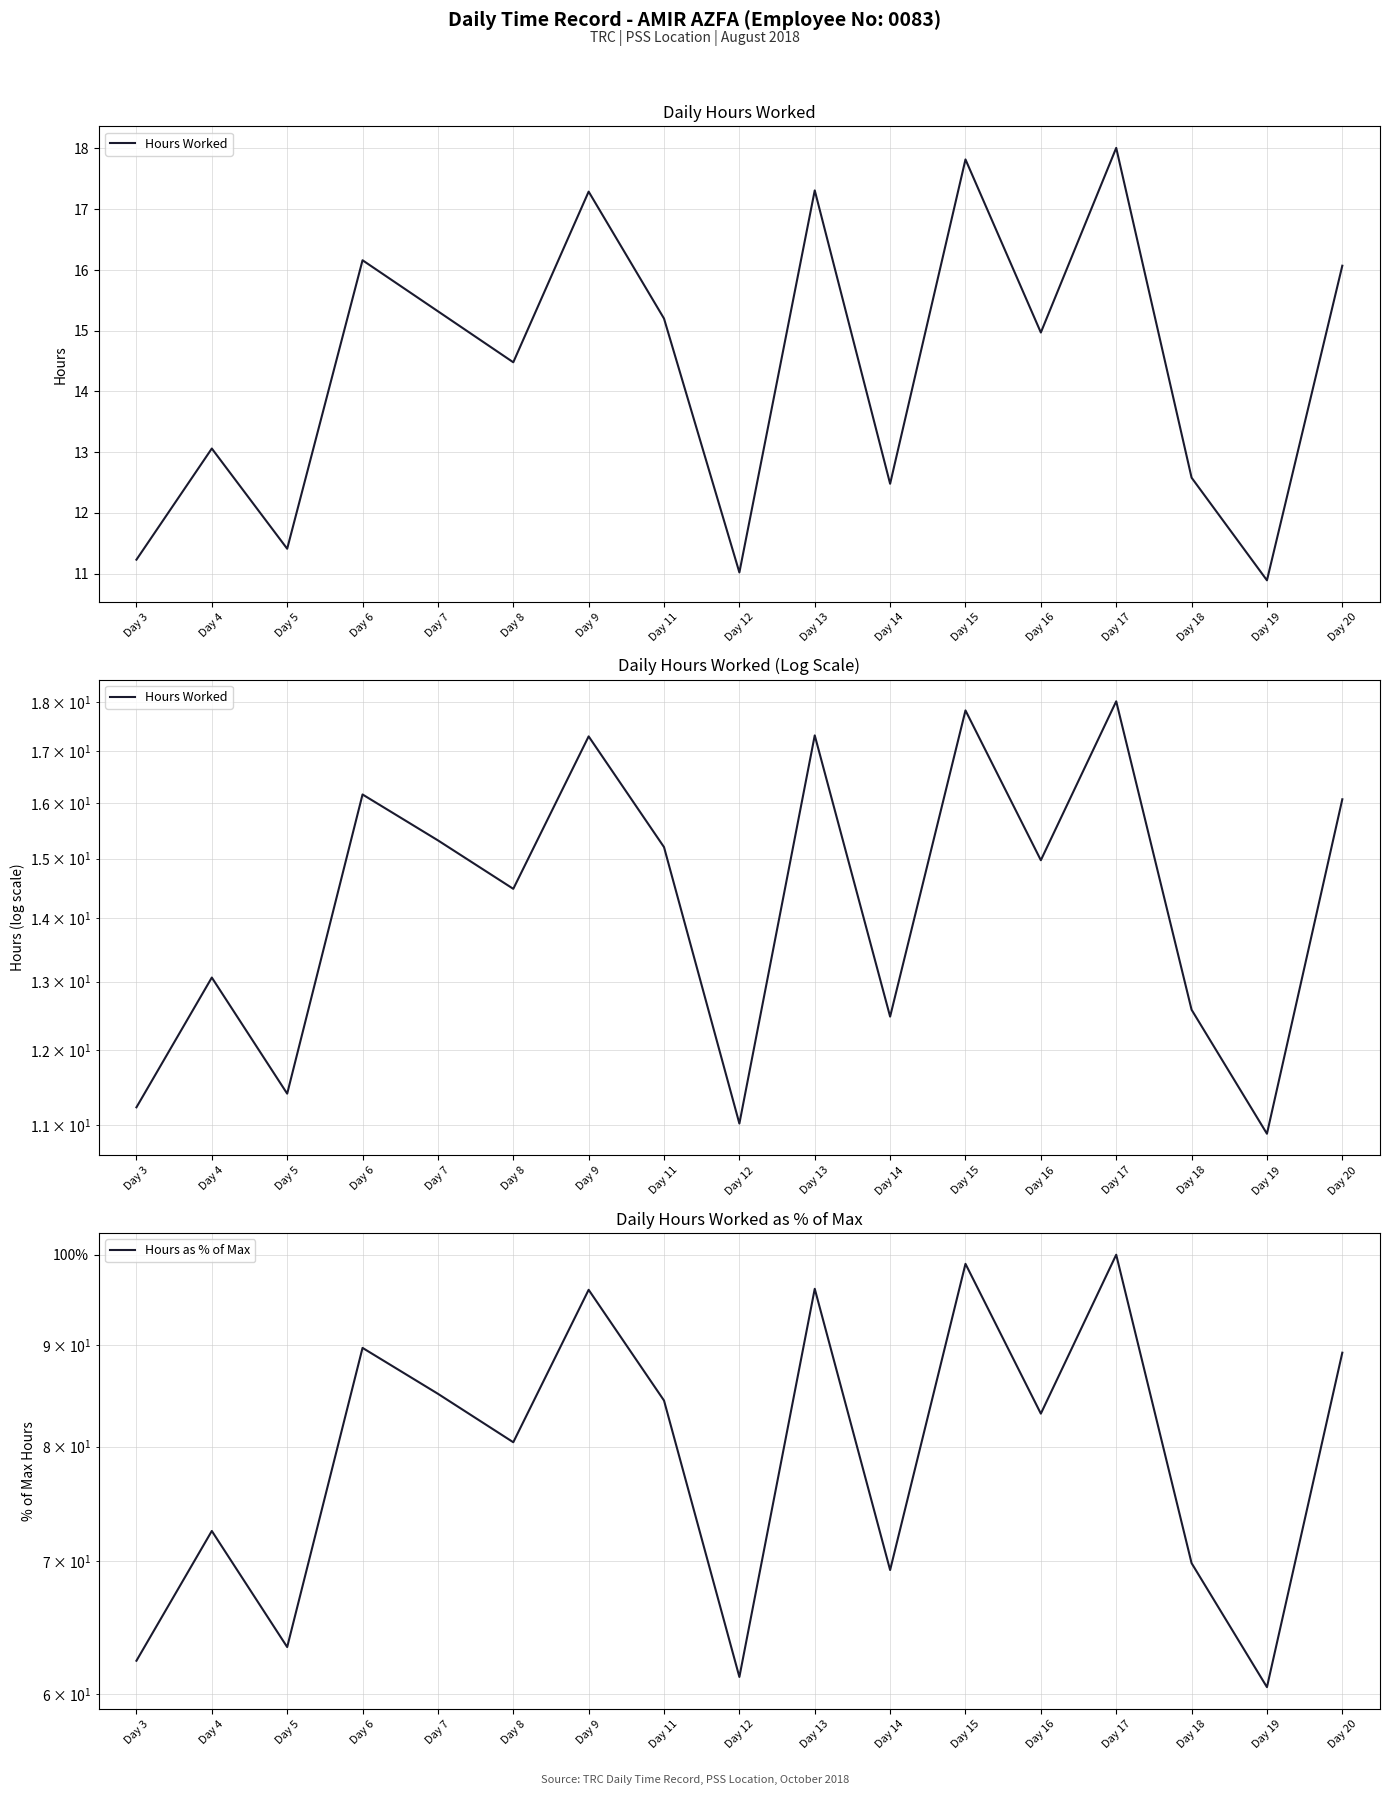

True or false: Hours Worked and Hours as % of Max intersect in this chart.

False